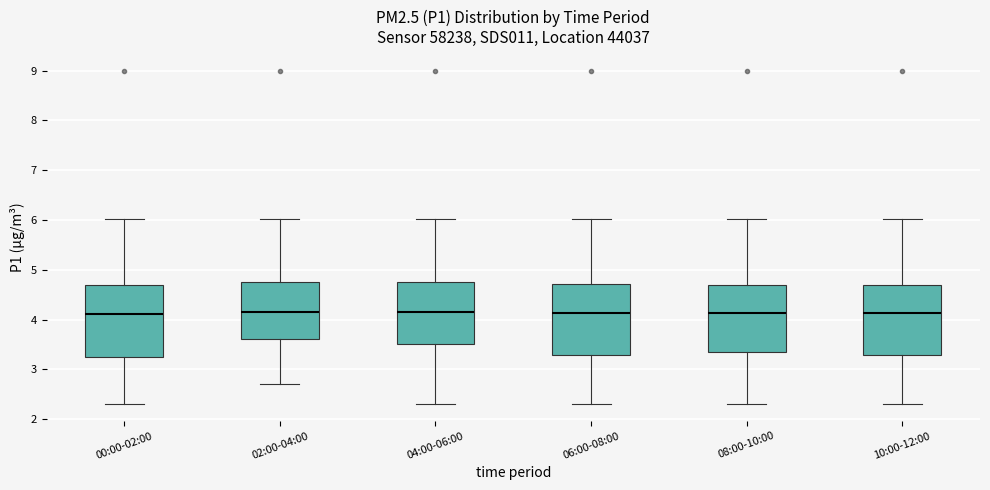

Reading left to right, read every box against the y-axis: the position of its median line, the range the box covers, and the ends of its whiskers. The values are not printed on the chart, so give them approximately, as read against the axis.

00:00-02:00: median 4.1, box 3.3 to 4.7, whiskers 2.3 to 6.0
02:00-04:00: median 4.2, box 3.6 to 4.8, whiskers 2.7 to 6.0
04:00-06:00: median 4.2, box 3.5 to 4.8, whiskers 2.3 to 6.0
06:00-08:00: median 4.1, box 3.3 to 4.7, whiskers 2.3 to 6.0
08:00-10:00: median 4.1, box 3.4 to 4.7, whiskers 2.3 to 6.0
10:00-12:00: median 4.1, box 3.3 to 4.7, whiskers 2.3 to 6.0